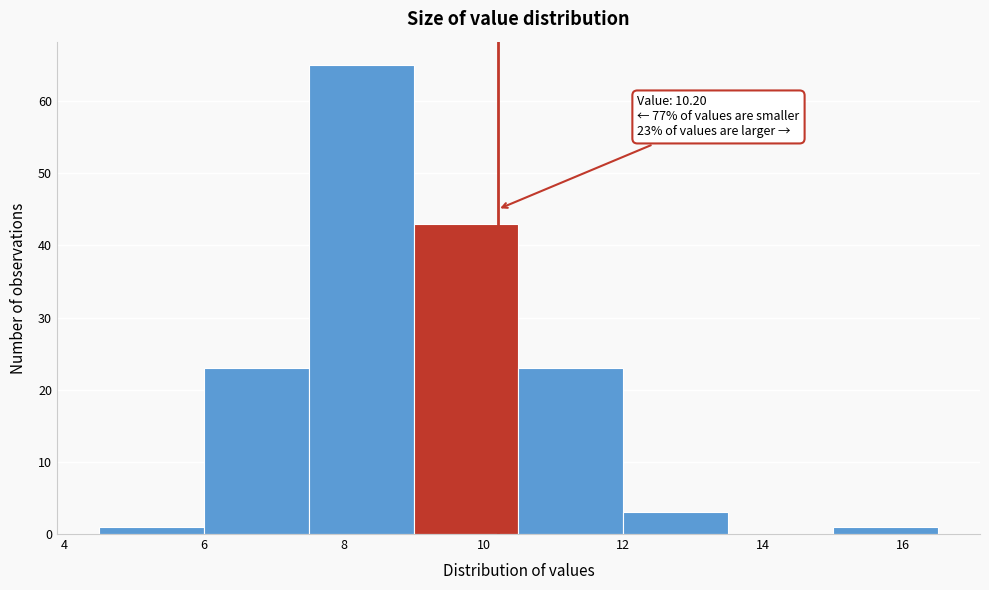

Which range on the x-axis has the tallest bar?

7.5 to 9.0